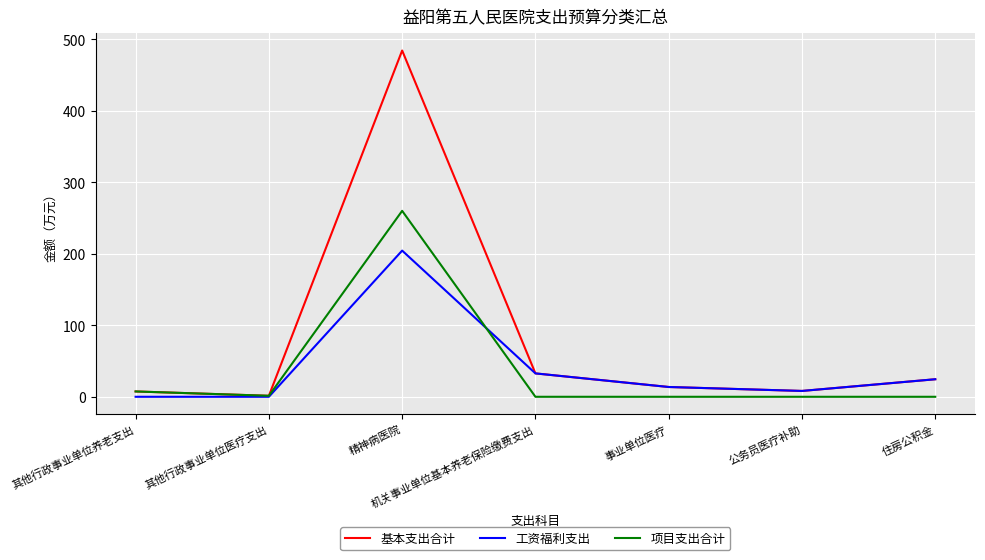

Between 精神病医院 and 公务员医疗补助, which series saw the biggest shift?

基本支出合计